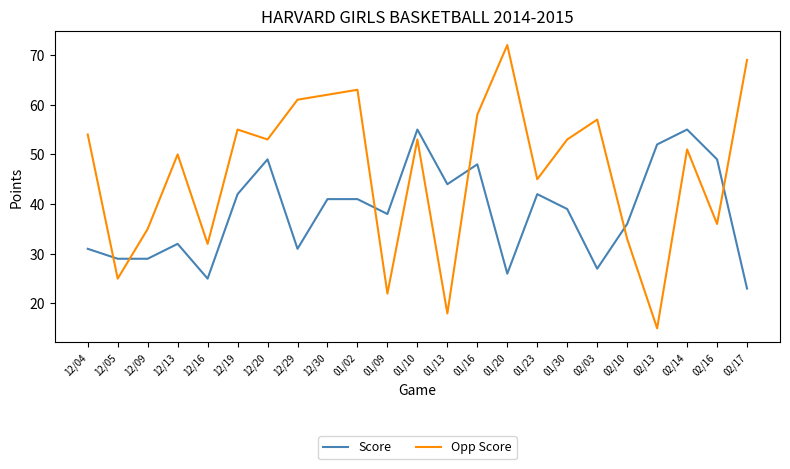

Reading right to left, transcribe all the data shown in this chart.

Score: 23	49	55	52	36	27	39	42	26	48	44	55	38	41	41	31	49	42	25	32	29	29	31
Opp Score: 69	36	51	15	33	57	53	45	72	58	18	53	22	63	62	61	53	55	32	50	35	25	54